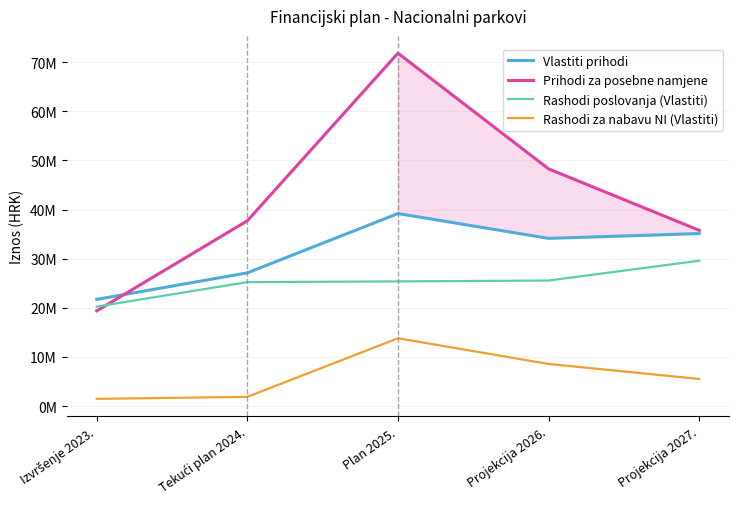

The value of Rashodi poslovanja (Vlastiti) at Tekući plan 2024. is 40998775.0. True or false?

False